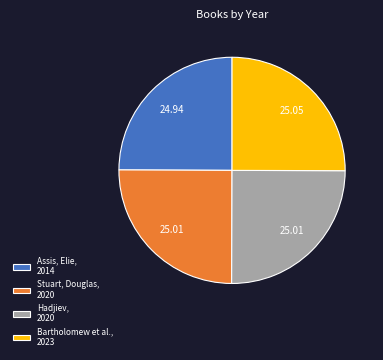

How many segments does this pie chart have?

4